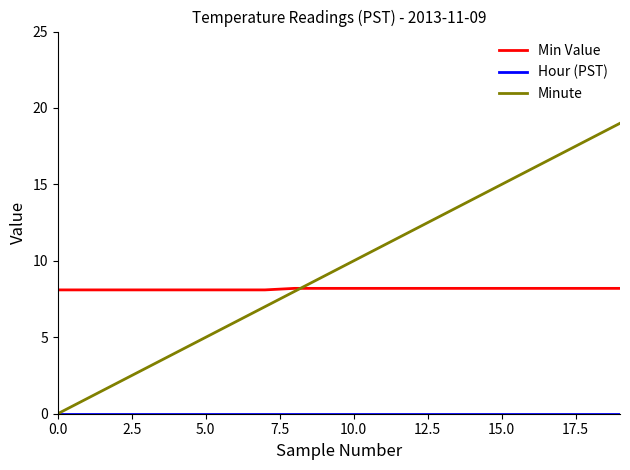

Does the chart display data point markers on the line(s)?

No